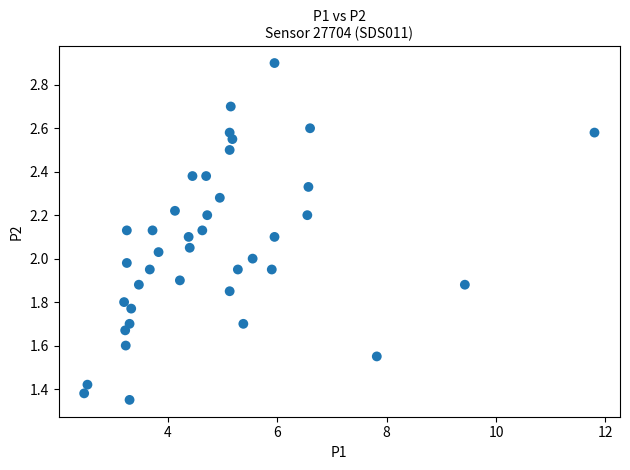

What is the range of X values (max minus min)?

9.3